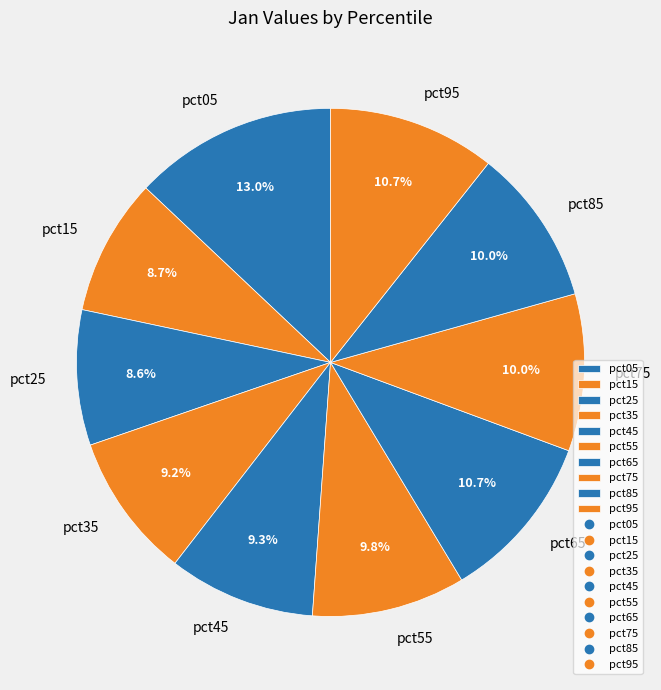

The pct55 slice represents 10% of the pie. True or false?

True